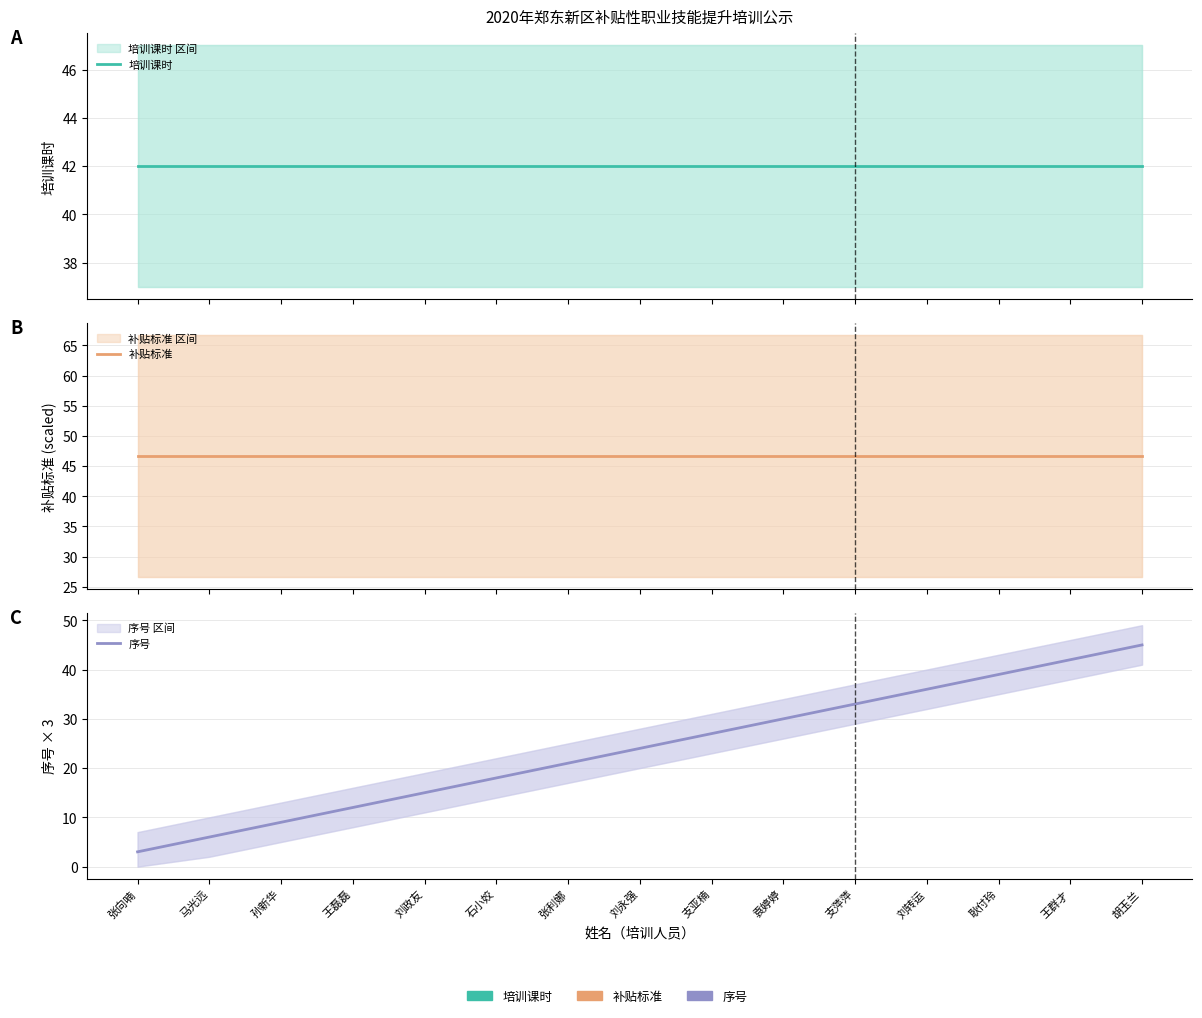

What is the lowest value of the 序号 series?

3.0